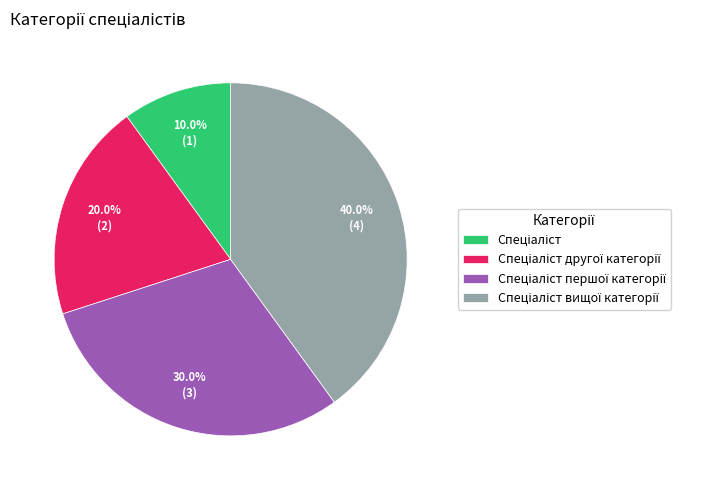

How many slices are in this pie chart?

4